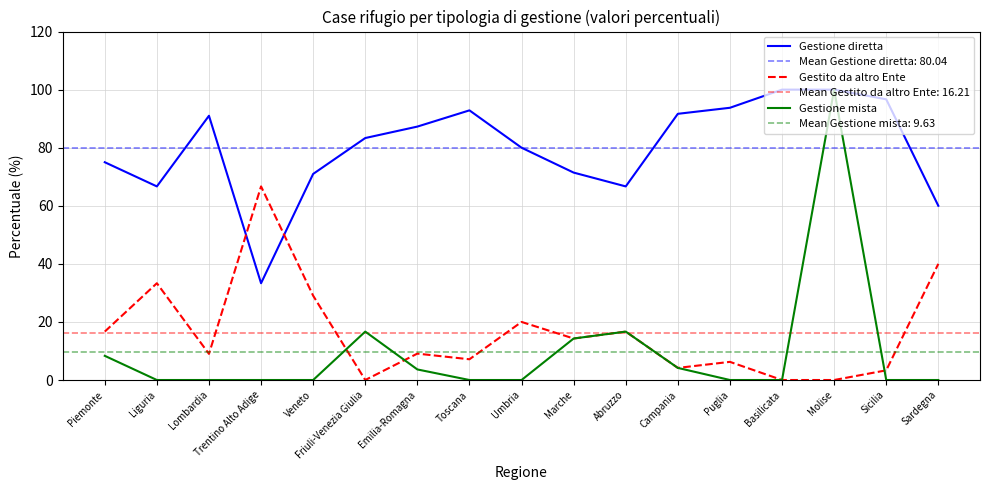

Which series has the largest total across all categories?

Gestione diretta